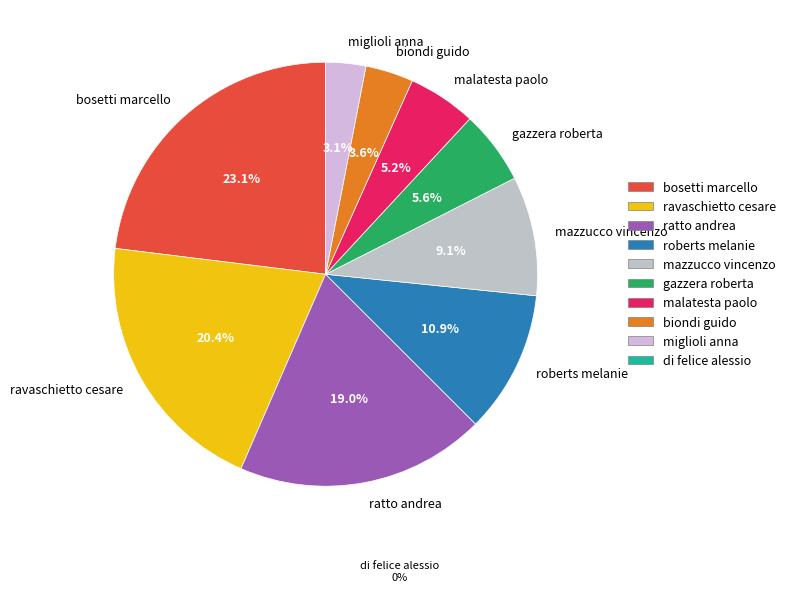

To the nearest percent, what is the difference between the largest and smallest slice percentages?

20%